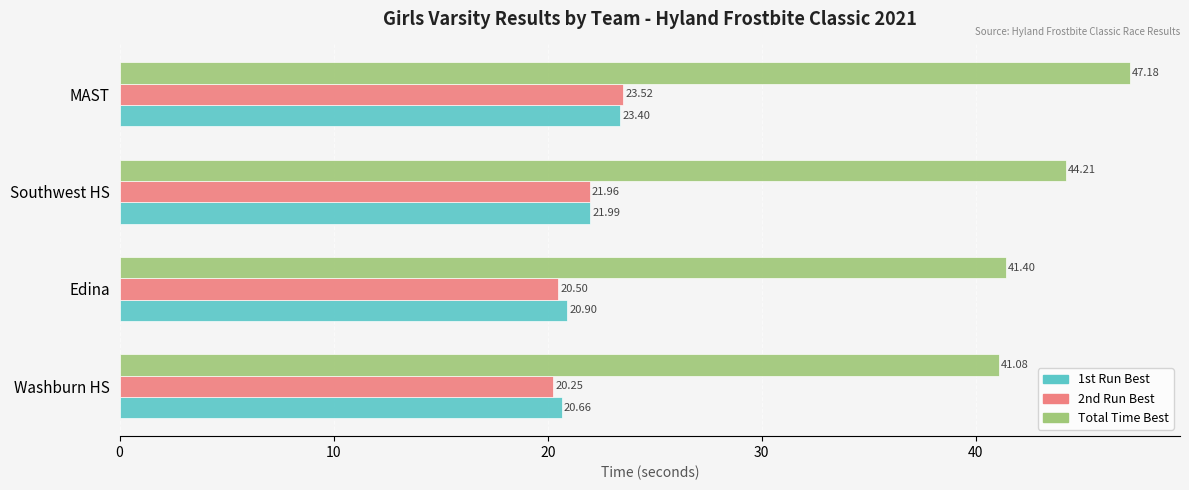

Is the value of 1st Run Best at Edina greater than the value of Total Time Best at Southwest HS?

No